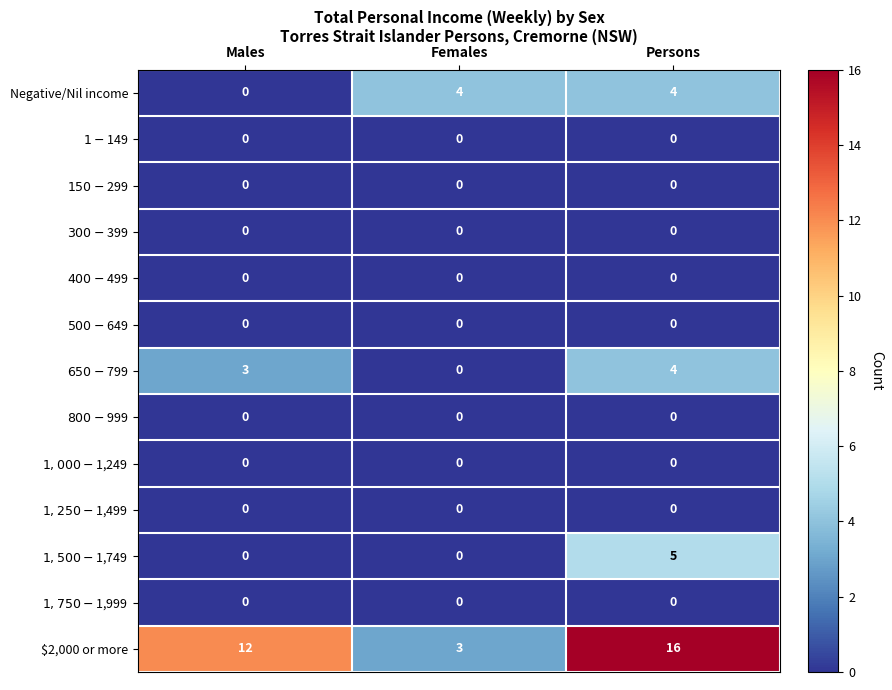

What is the total value across all series at Persons?

29